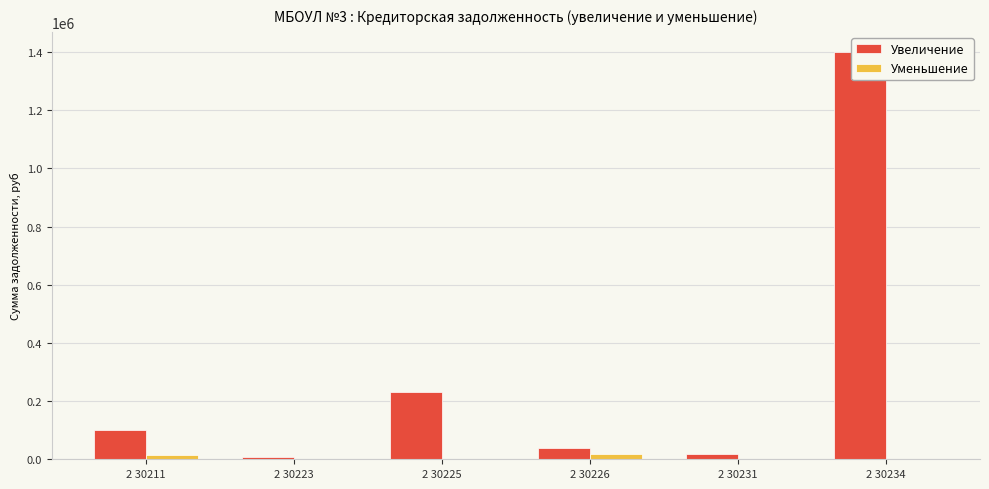

List the series in order of their overall mean, highest first.

Увеличение, Уменьшение